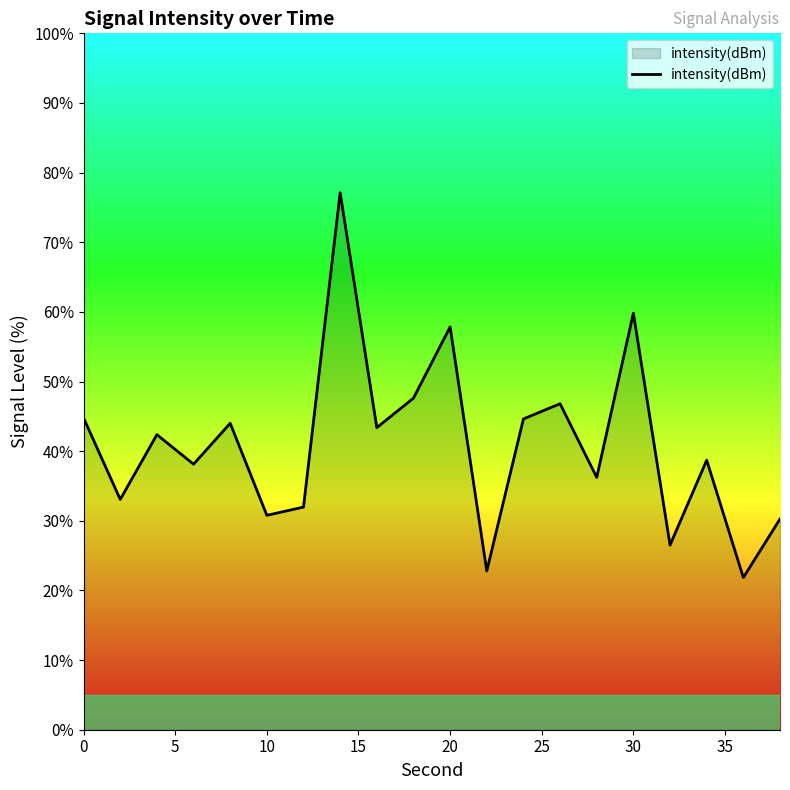

What is the difference between the maximum and minimum values?

55.3